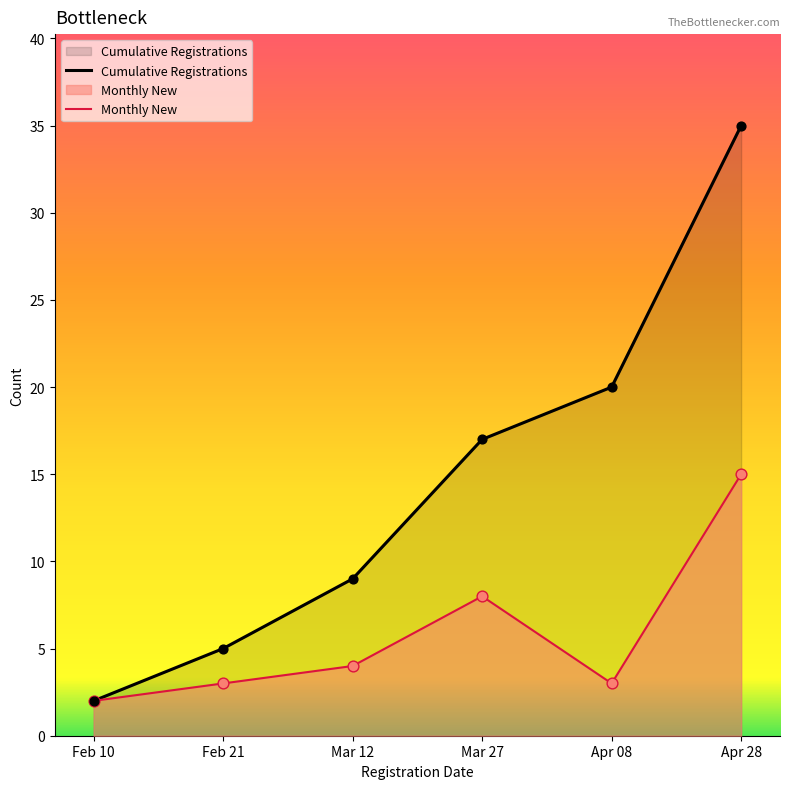

Which series reaches the maximum Y coordinate?

Cumulative Registrations